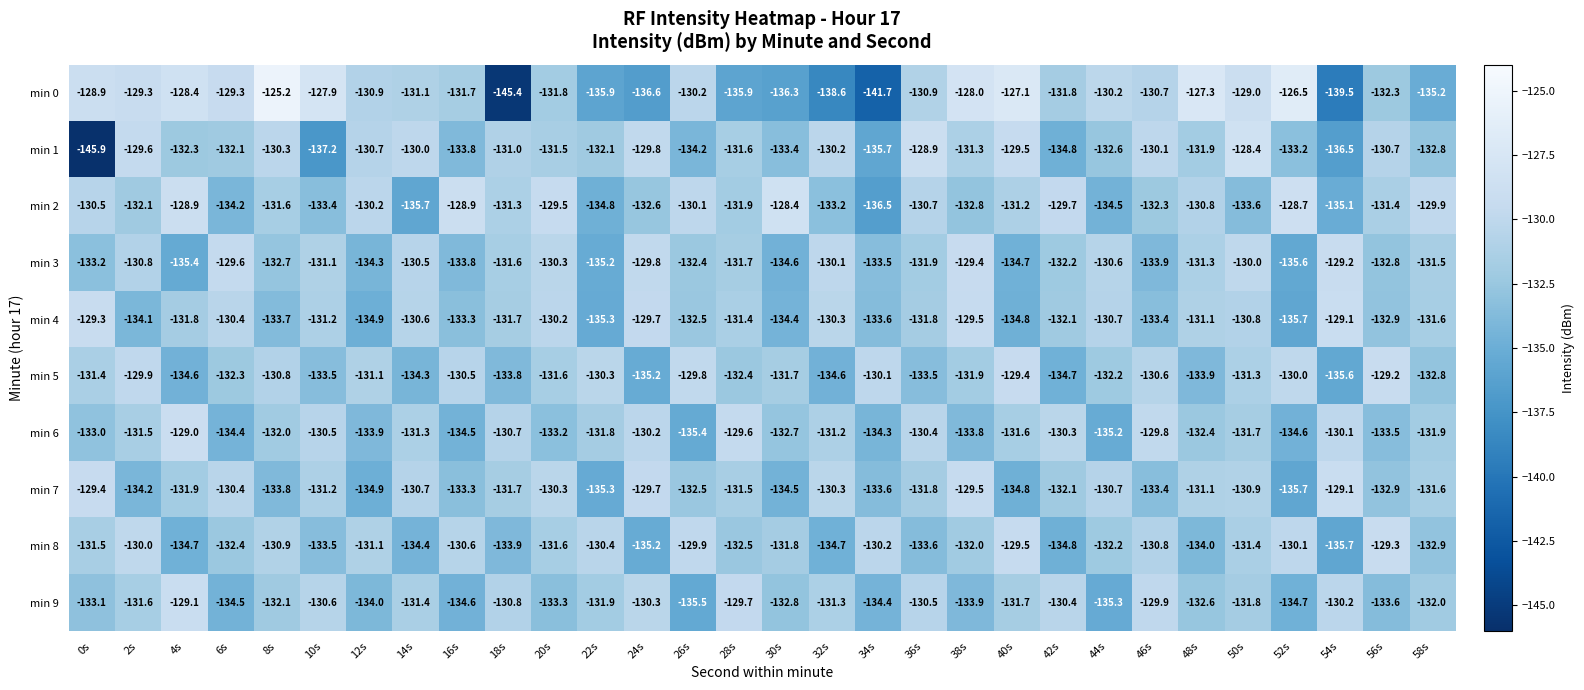

At which label is min 4 closest to -132?

42s